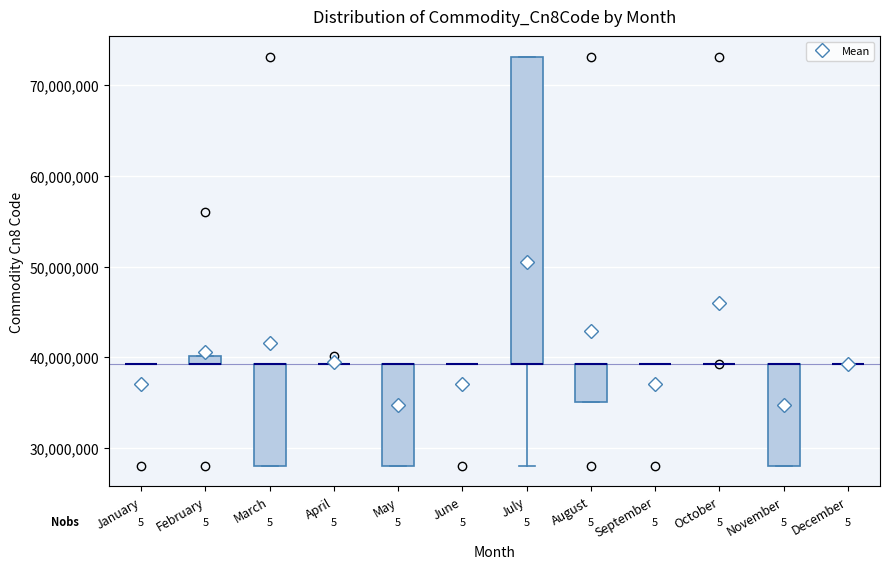

Where is the upper edge of the box for November on the y-axis? The values are not printed on the chart, so give them approximately, as read against the axis.

39000000